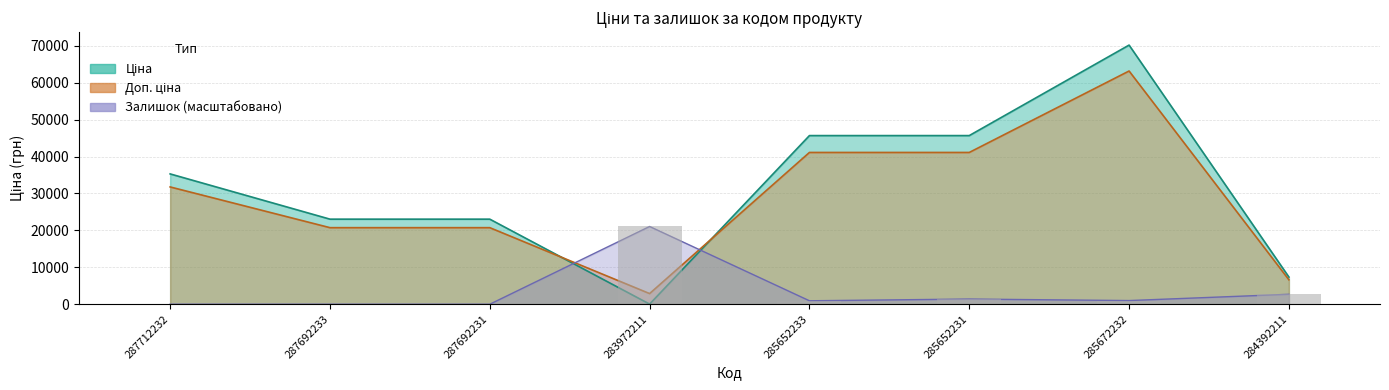

What is the label of the 3rd bar from the left?

287692231